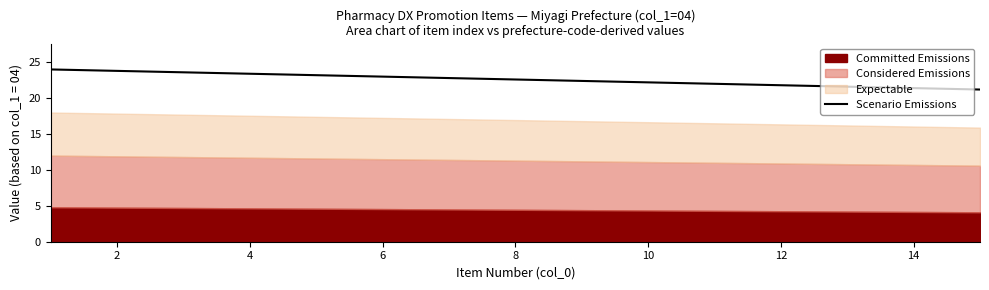

Is it true that Scenario Emissions equals 39.1 at 8?

False